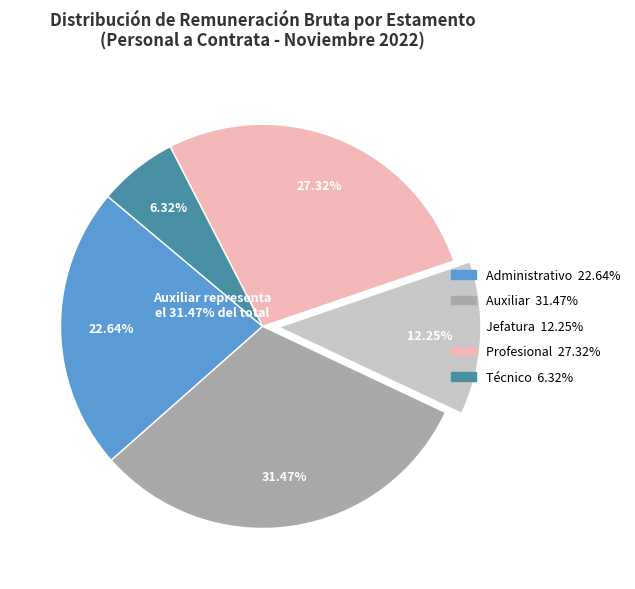

Combined, do 22 and Profesional account for over 50%?

No